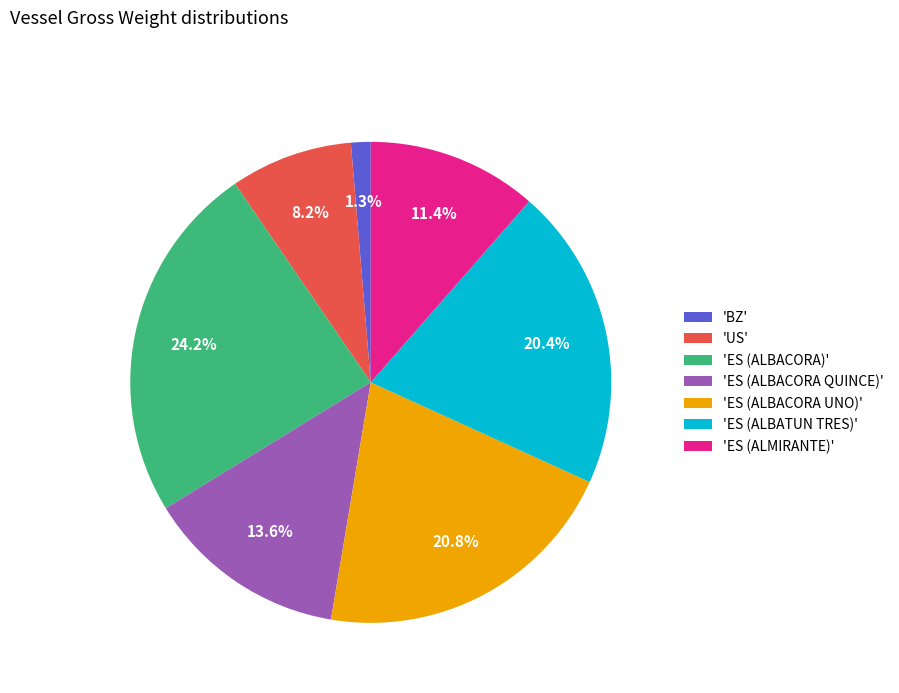

Approximately how many times larger is the value at 'ES (ALBATUN TRES)' compared to 'ES (ALMIRANTE)'?

1.8